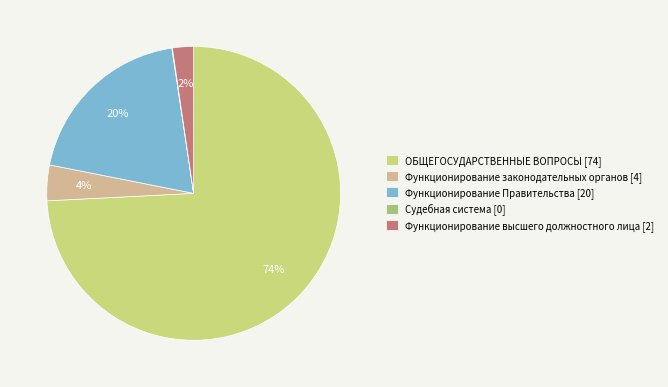

True or false: ОБЩЕГОСУДАРСТВЕННЫЕ ВОПРОСЫ accounts for 65% of the total.

False